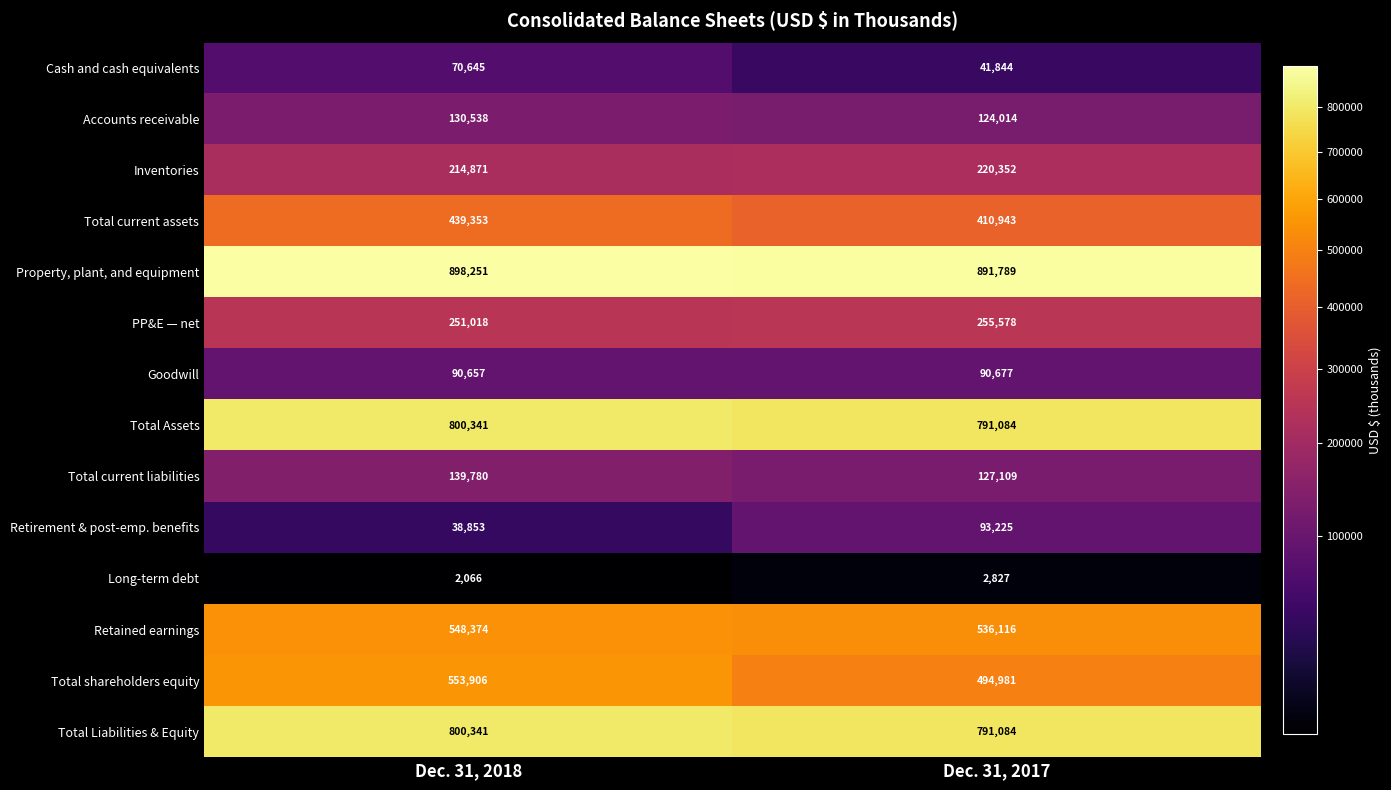

How many distinct data groups are displayed?

14